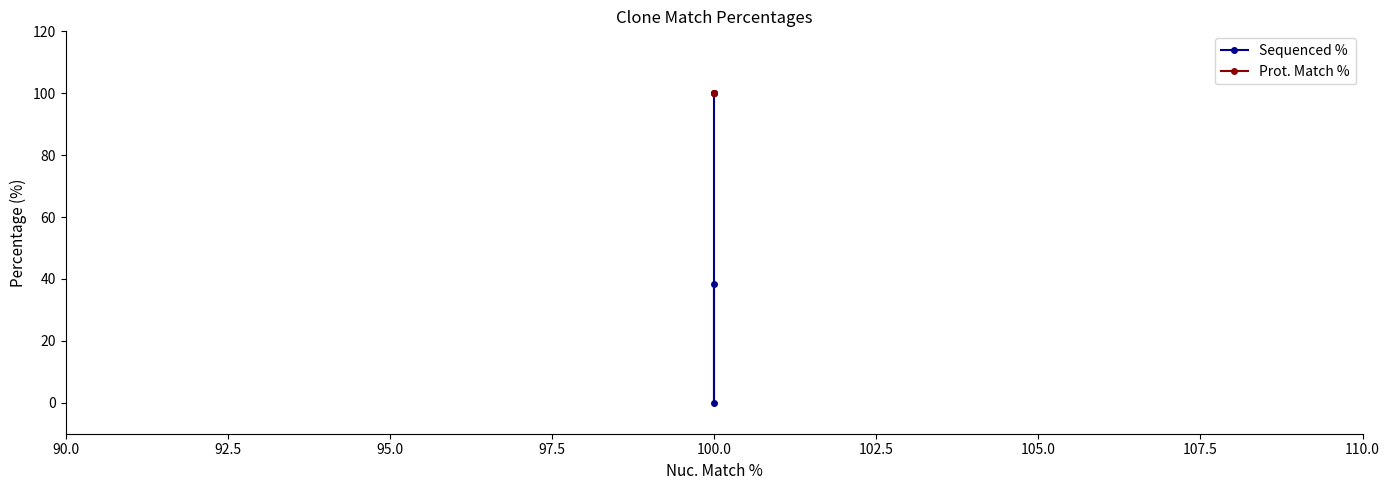

At how many categories does at least one series exceed 4?

3